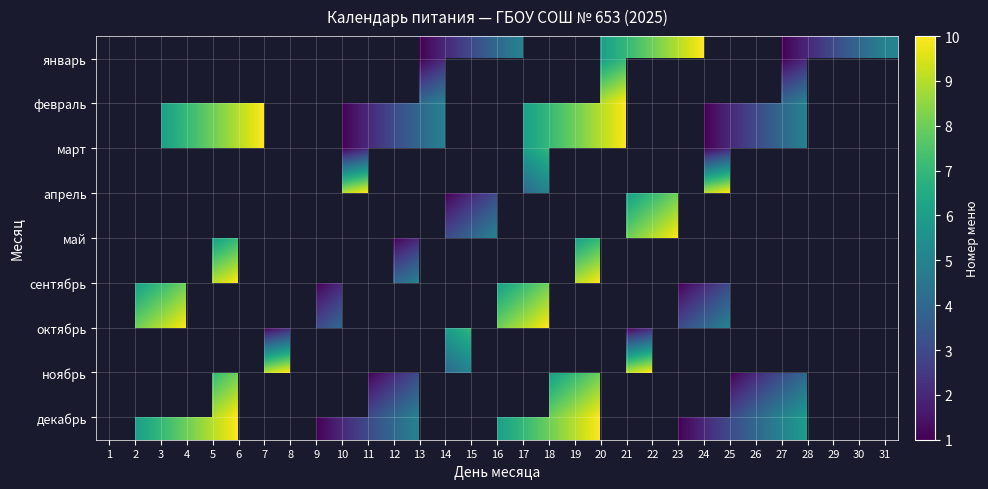

Which label corresponds to the largest value in the chart?

24